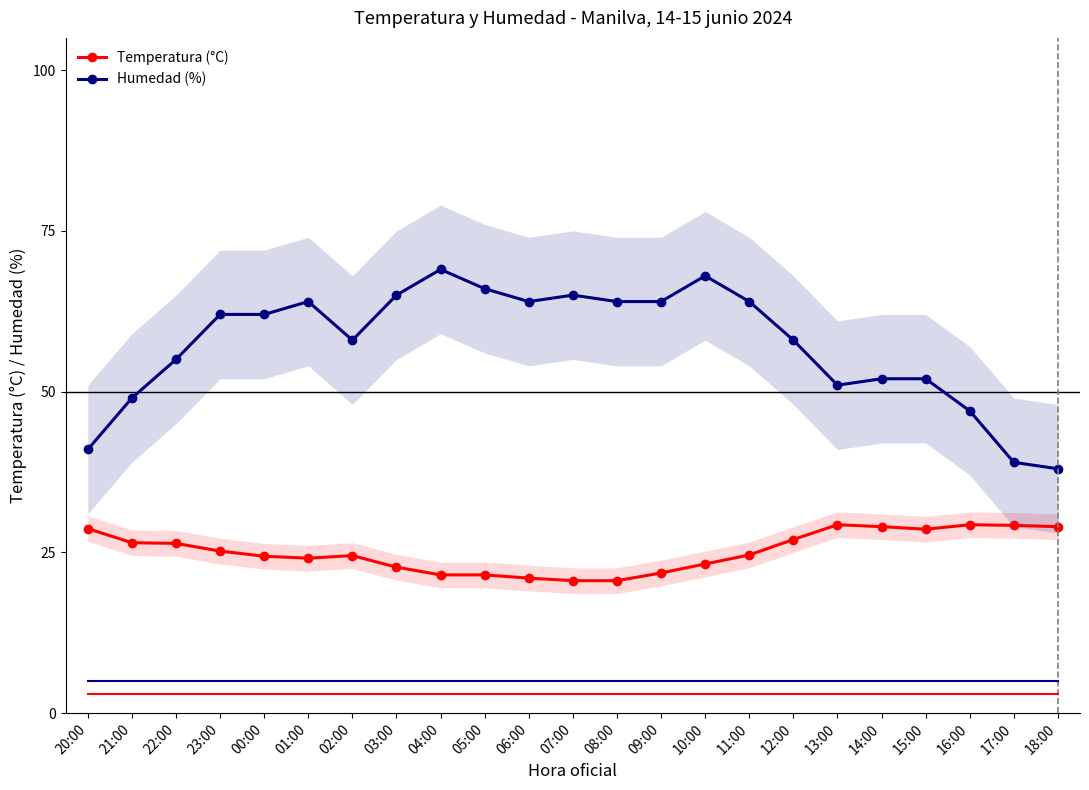

Is this an area chart (filled region under the line)?

No